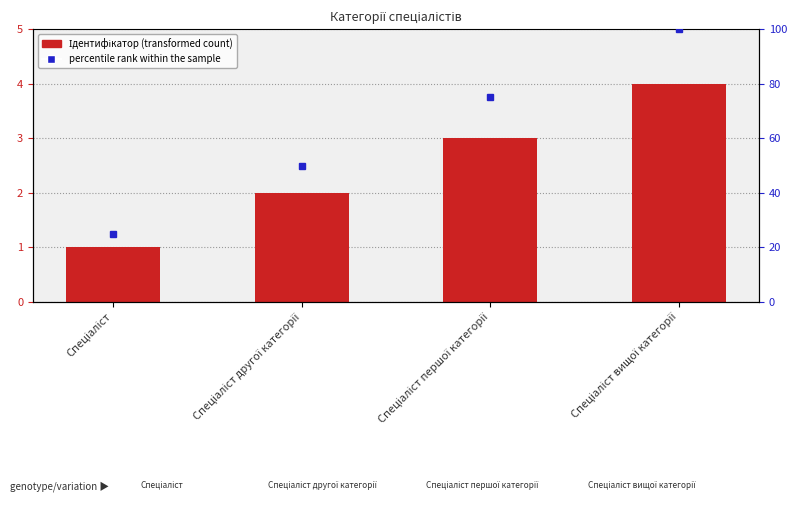

What is the difference between the maximum and minimum values?

3